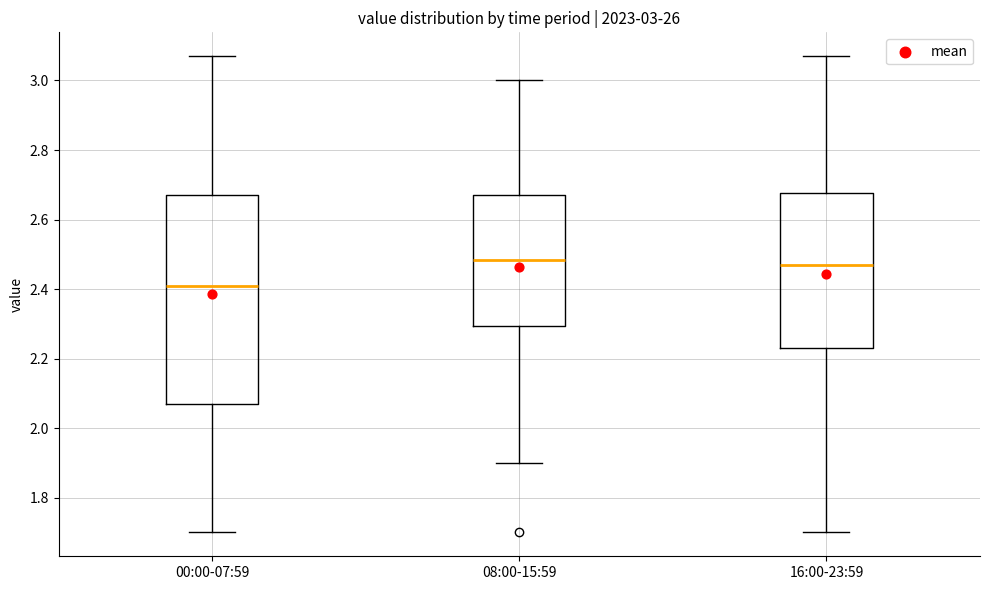

Comparing the boxes themselves (not the whiskers), which one is the tallest?

00:00-07:59